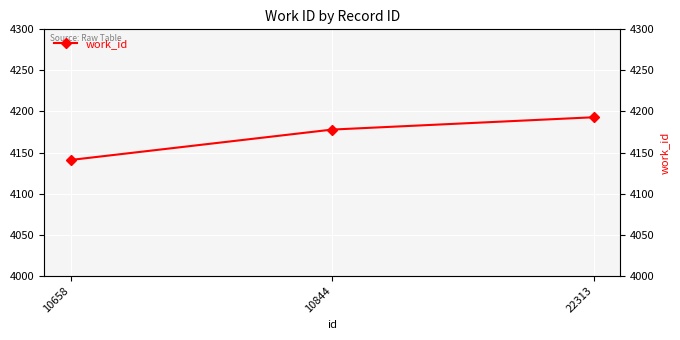

Rank the categories by value from lowest to highest.

10658, 10844, 22313